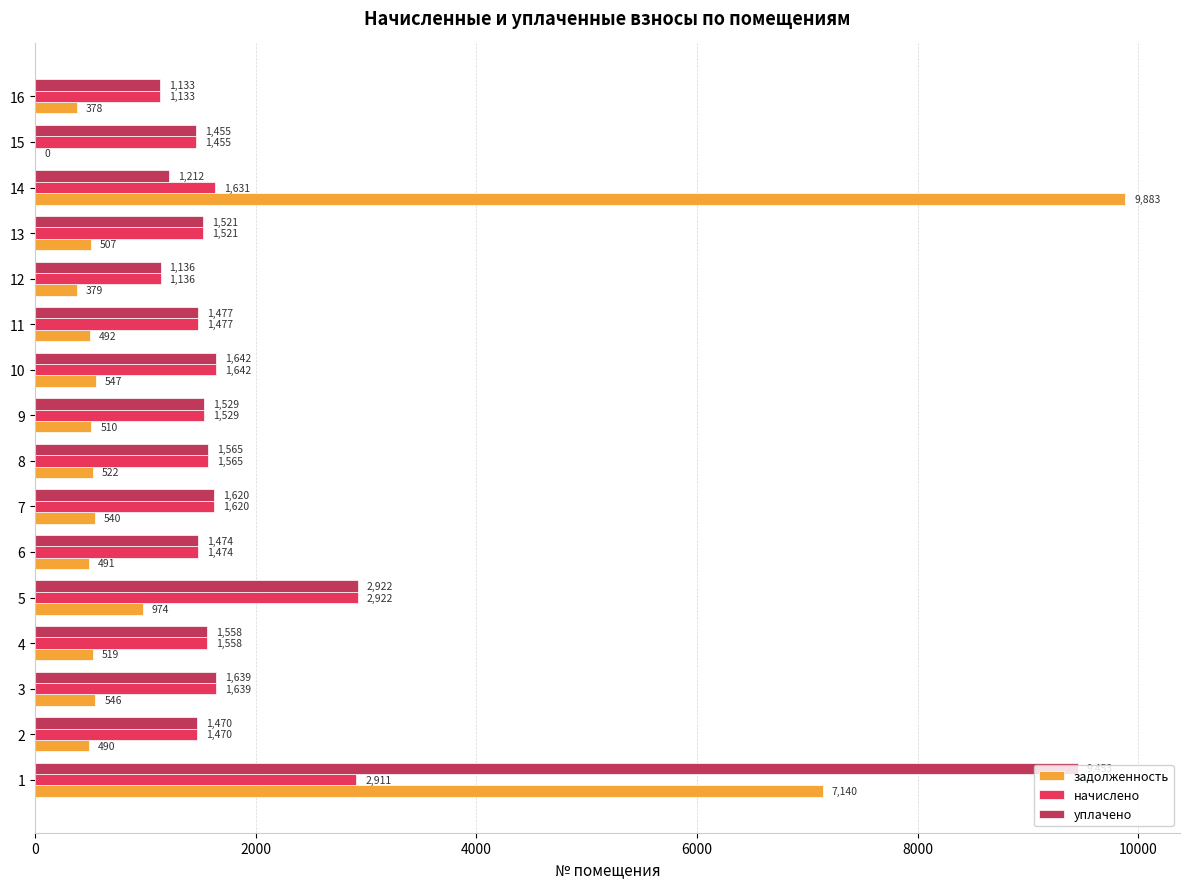

The начислено series shows 2910.8 at 1. True or false?

True